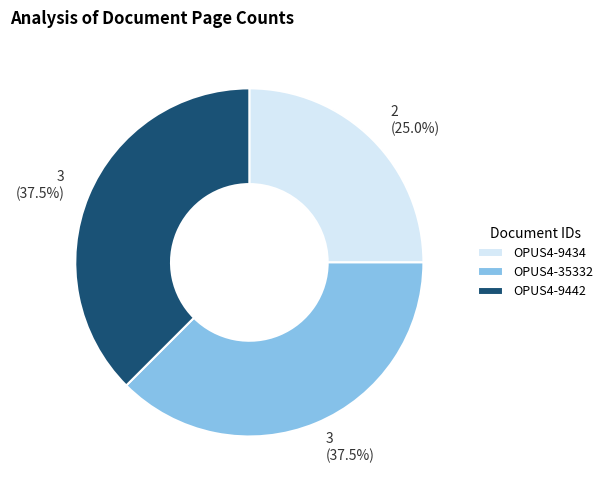

Count the number of slices in the pie.

3